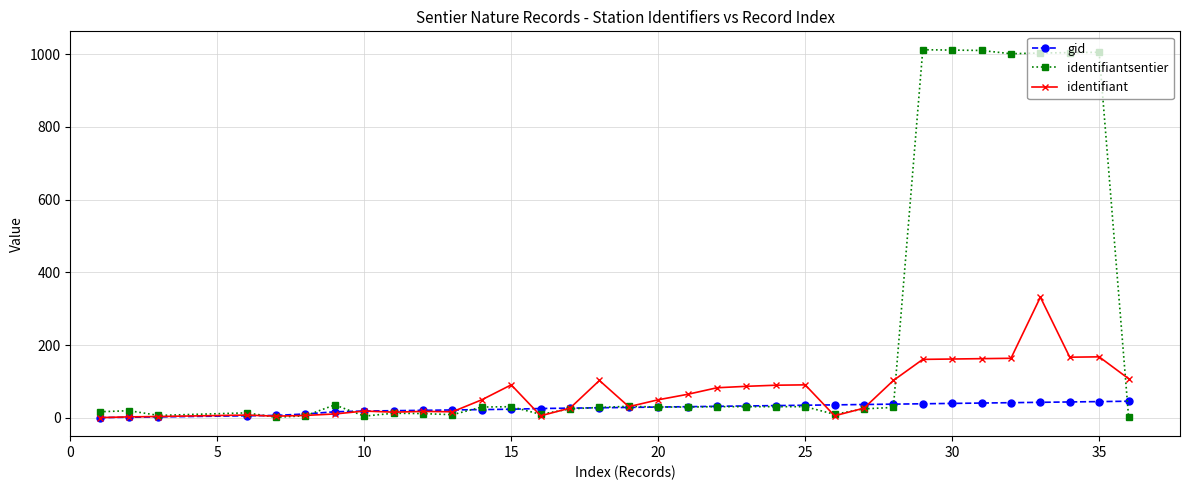

Is this an area chart (filled region under the line)?

No